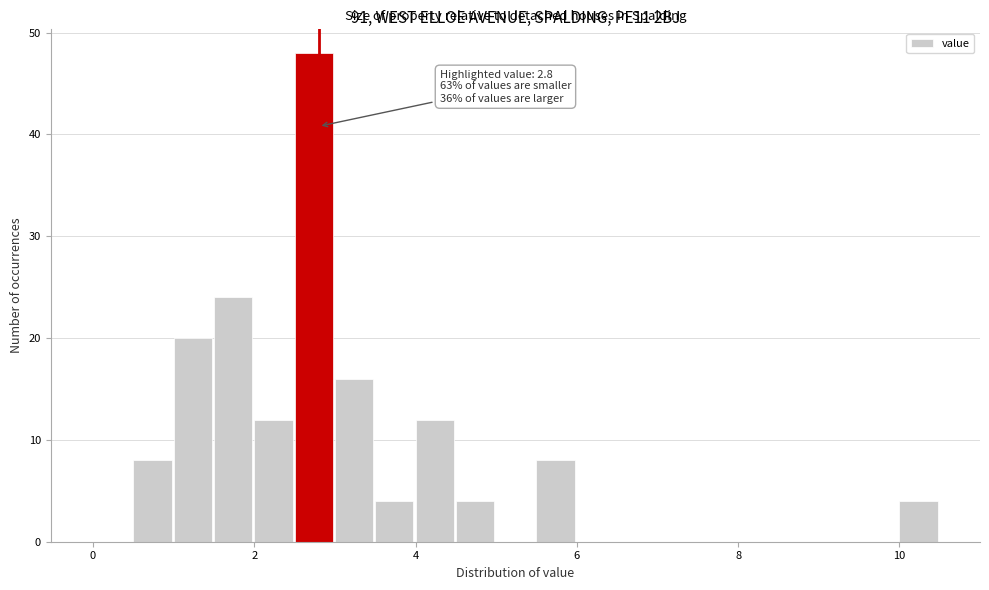

Read against the x-axis, roughly where is the centre of the tallest bar?

2.8